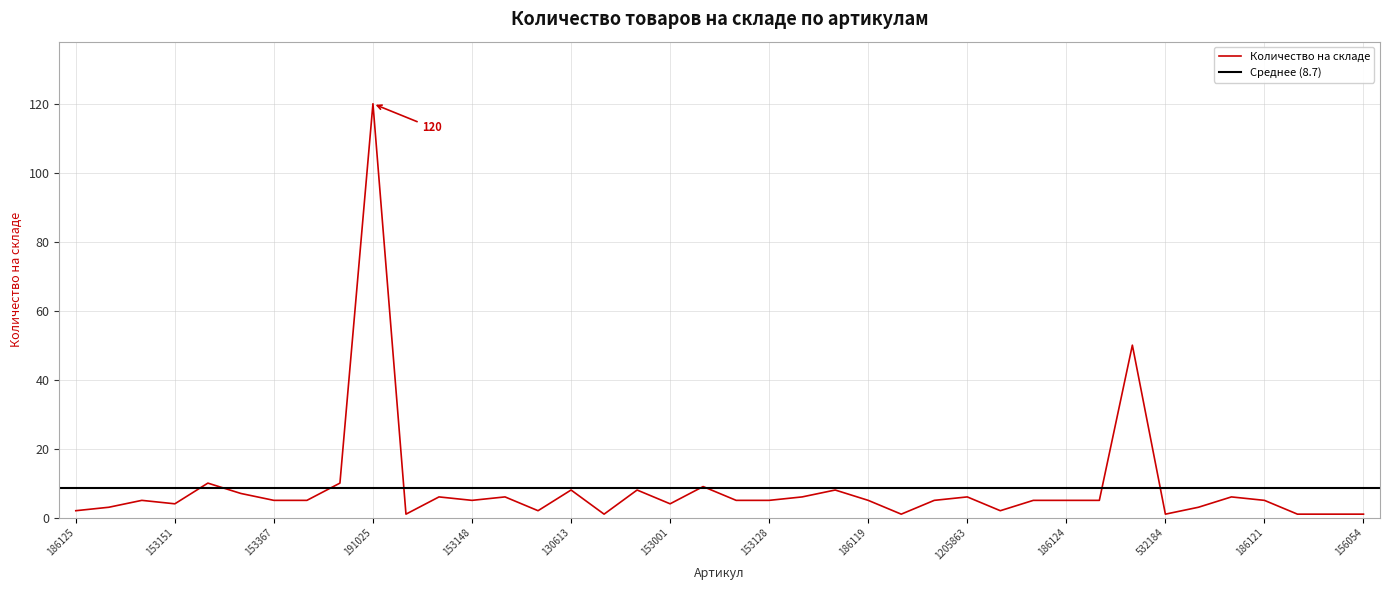

How many data points are above 5?

14